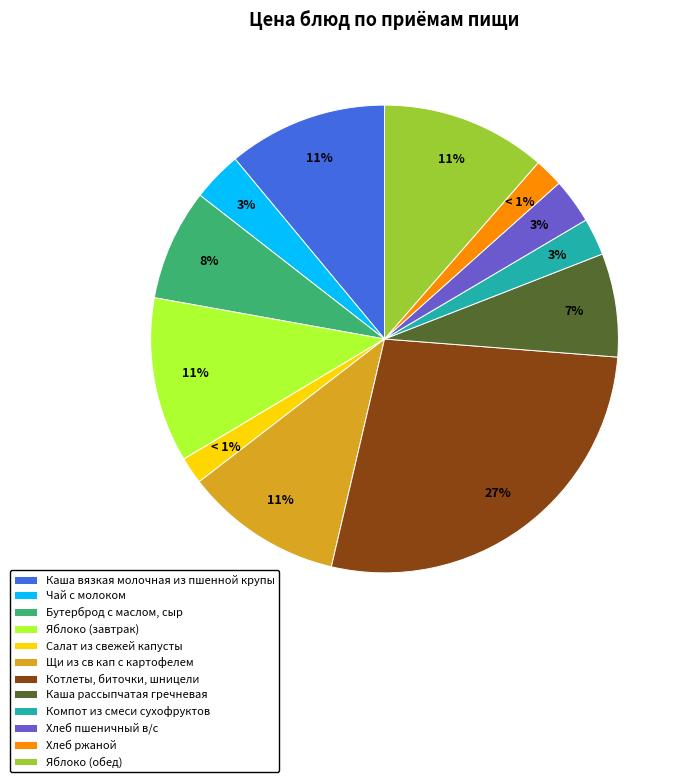

How many slices are in this pie chart?

12